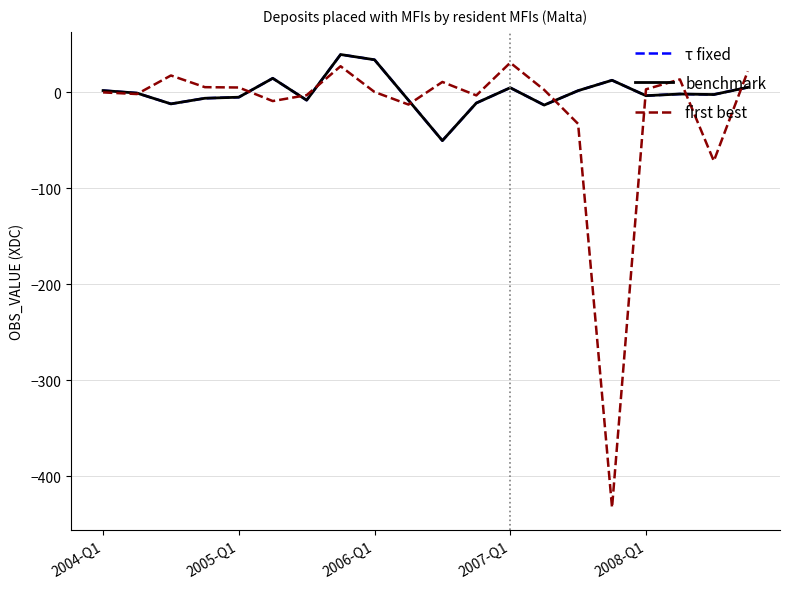

Does the chart display data point markers on the line(s)?

No